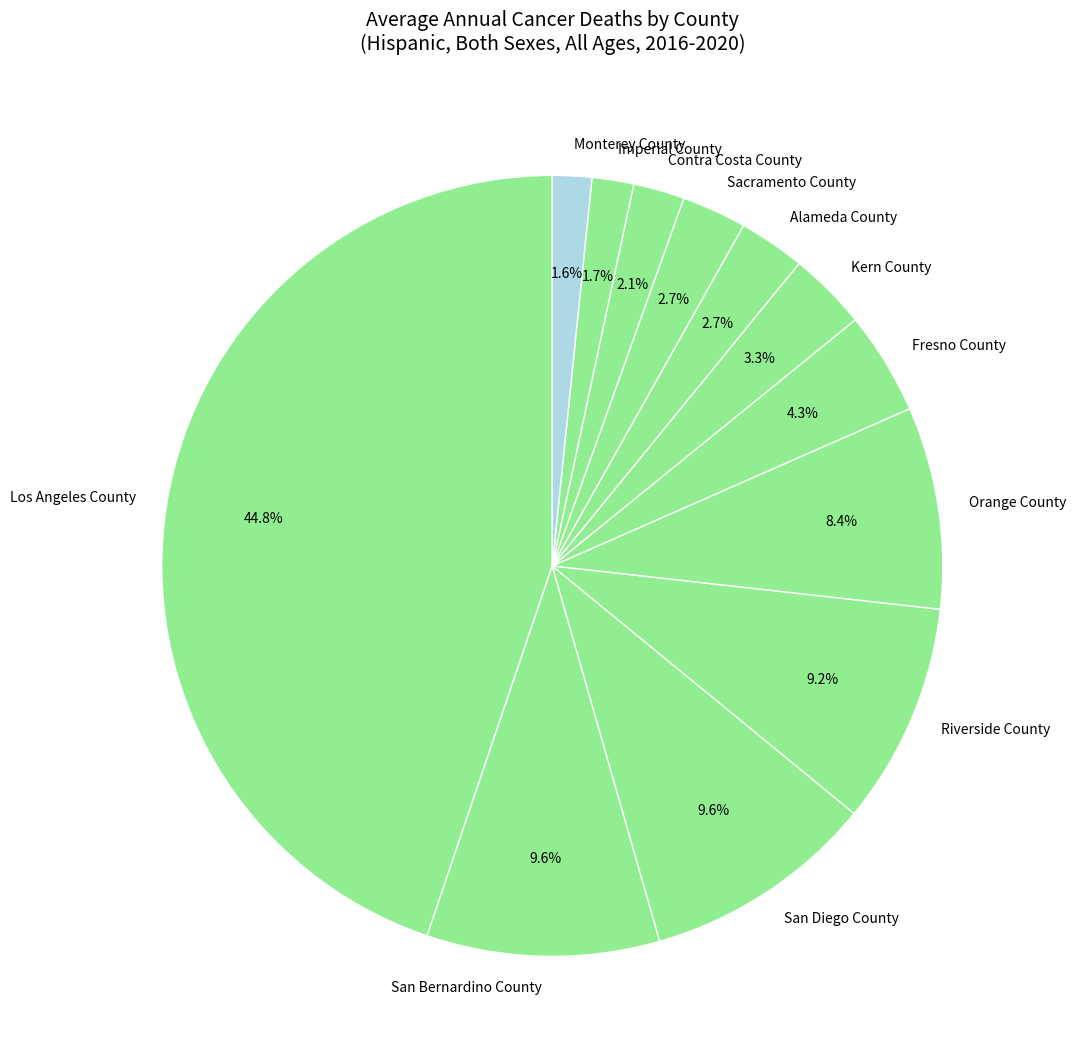

Is there a majority slice in this chart?

No